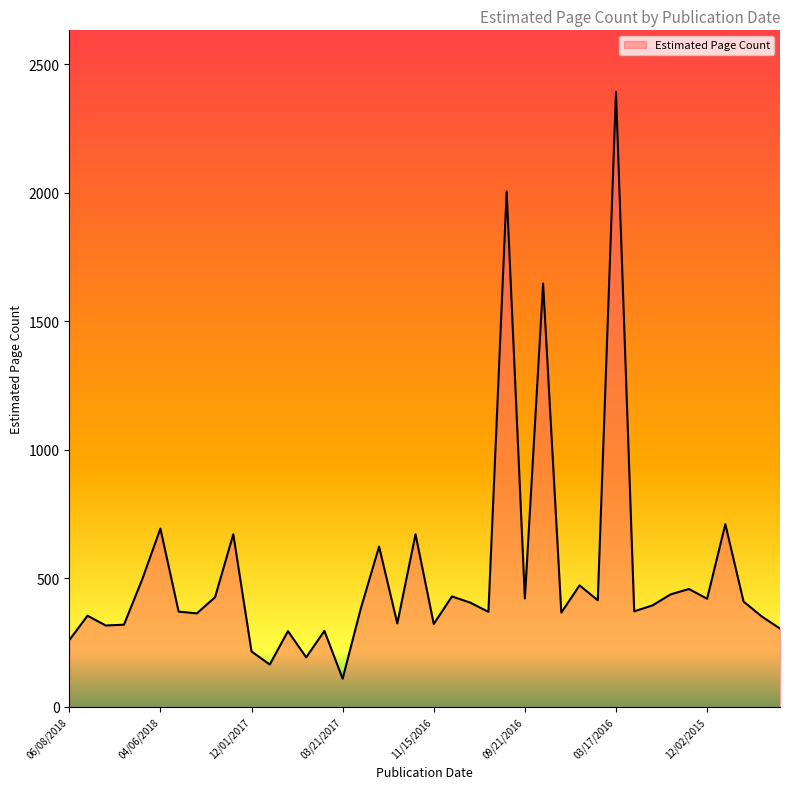

What is the greatest value displayed?

2393